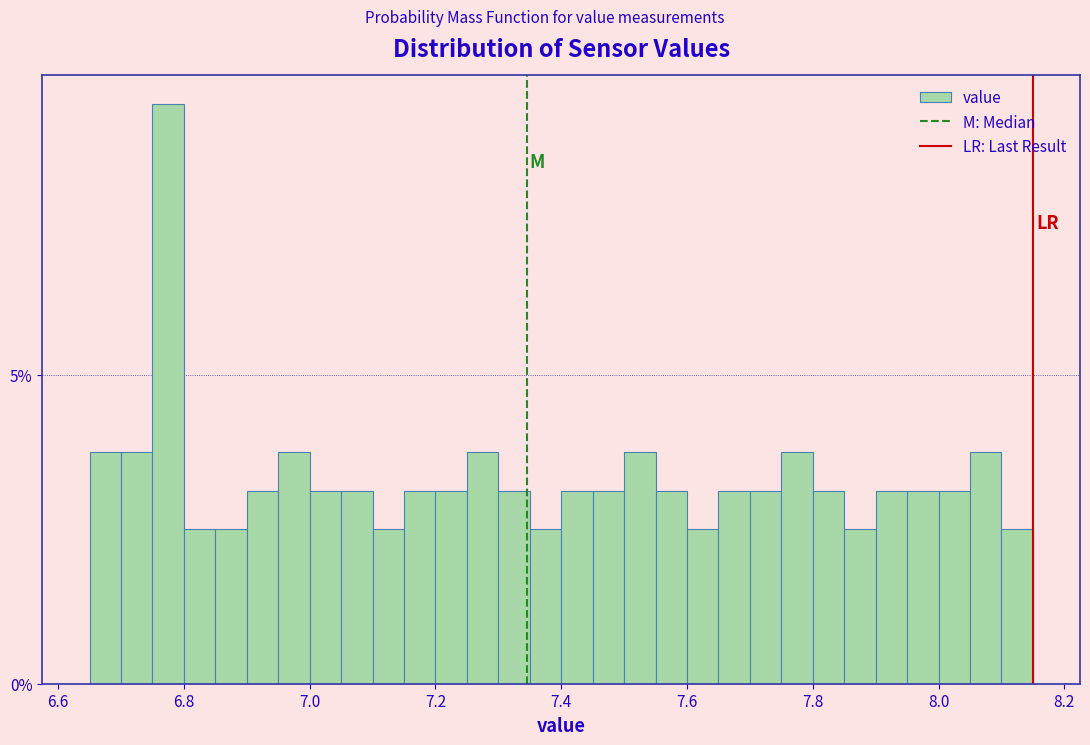

Around what value on the x-axis is the tallest bar? Give the approximate position of its centre, as read against the axis.

6.78